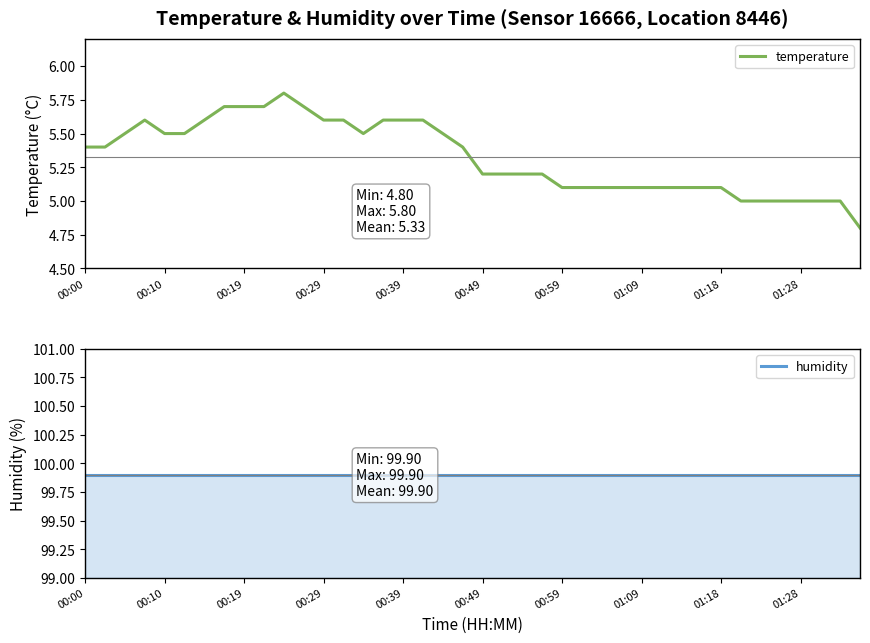

Read the temperature value at 15.

5.6